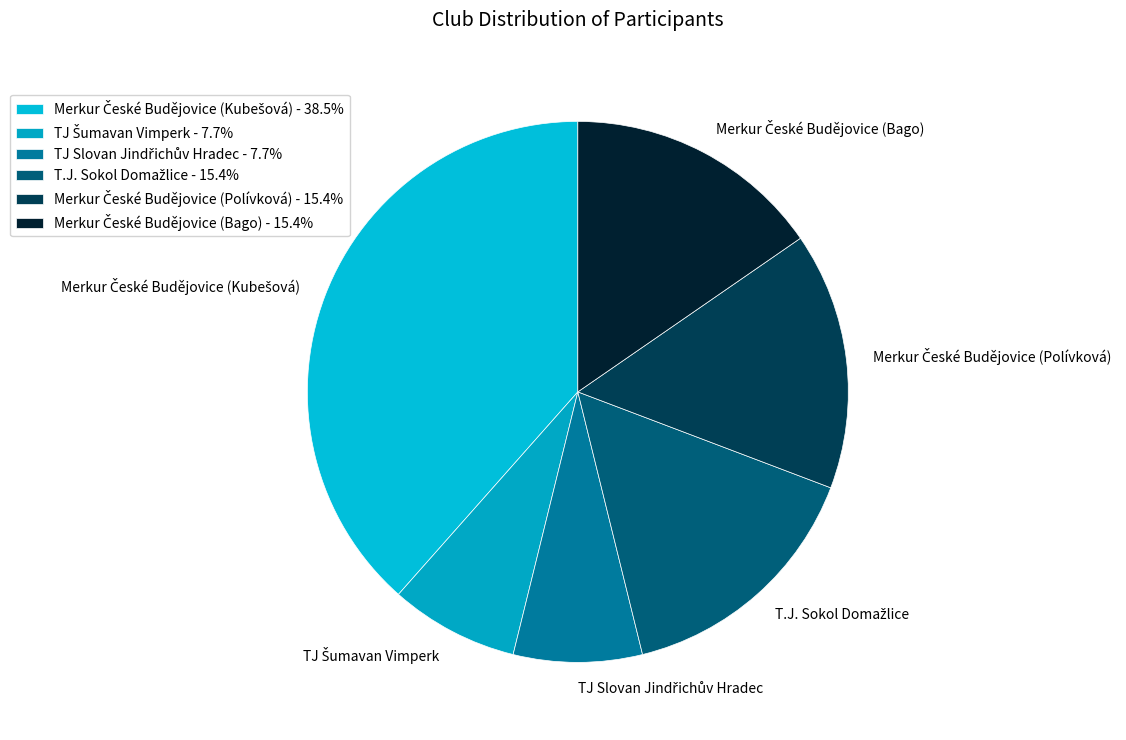

Is the sum of Merkur České Budějovice (Bago) and TJ Slovan Jindřichův Hradec greater than half?

No